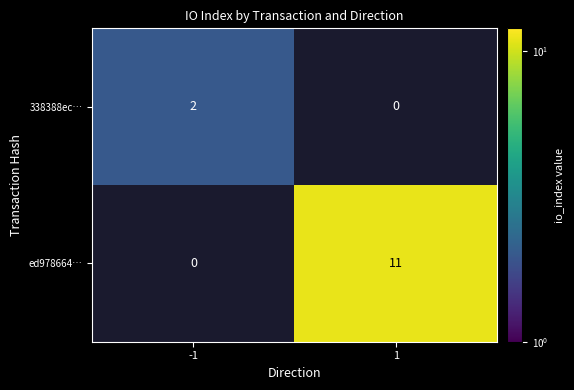

The 338388ec… series shows 2 at -1. True or false?

True